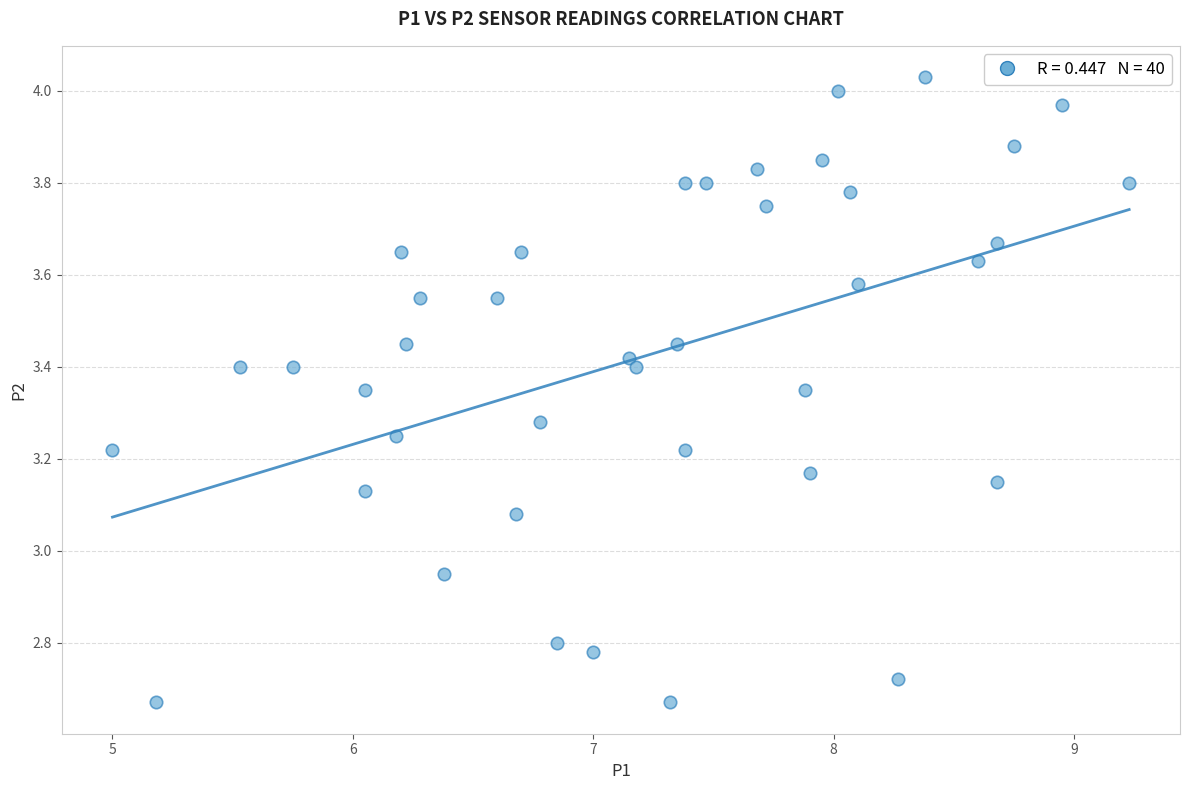

What is the range of X values (max minus min)?

4.2